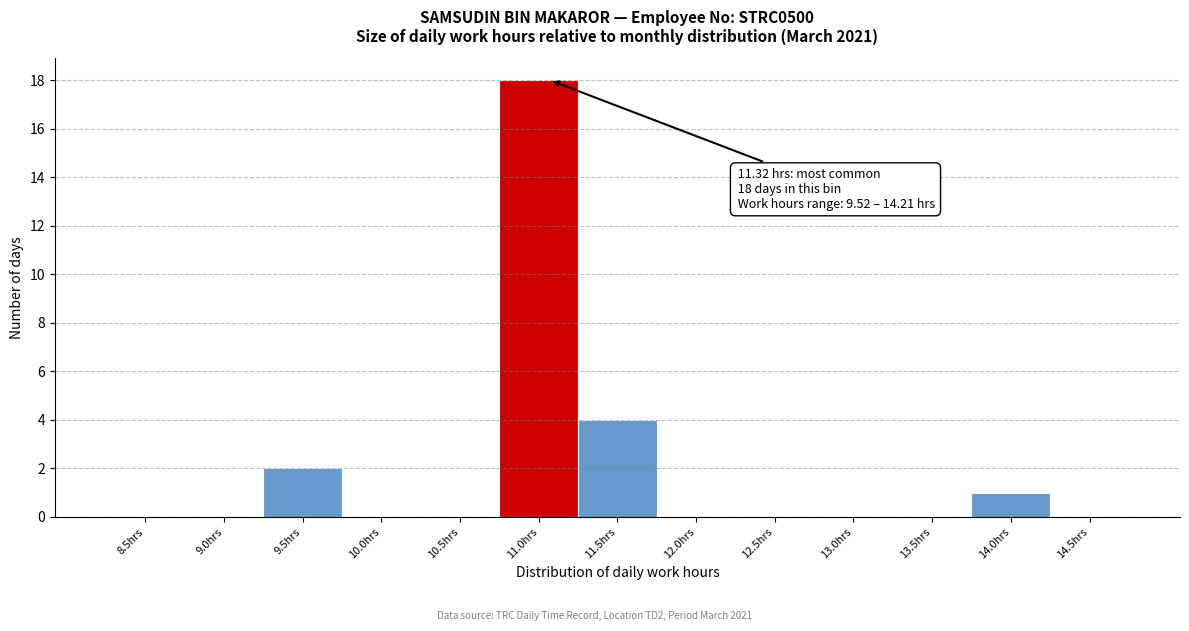

Reading left to right, transcribe all the data shown in this chart.

8.5hrs=0	9.0hrs=0	9.5hrs=2	10.0hrs=0	10.5hrs=0	11.0hrs=18	11.5hrs=4	12.0hrs=0	12.5hrs=0	13.0hrs=0	13.5hrs=0	14.0hrs=1	14.5hrs=0